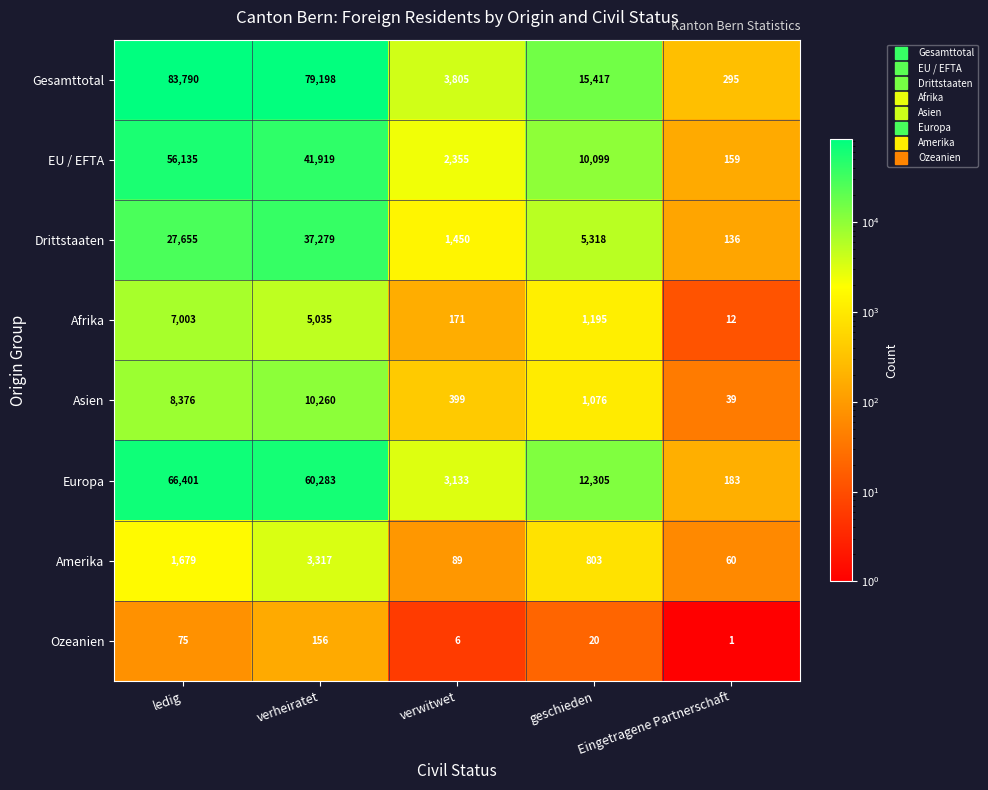

Which series has the largest range (max minus min)?

Gesamttotal